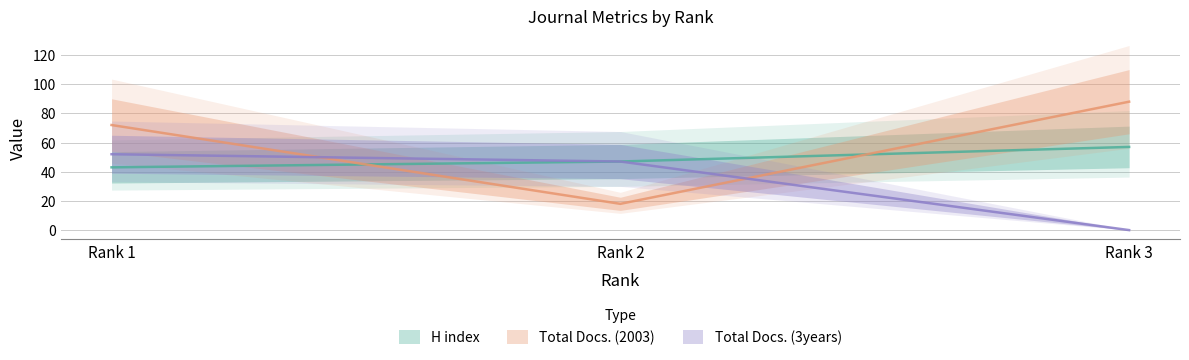

What is the greatest value displayed?

88